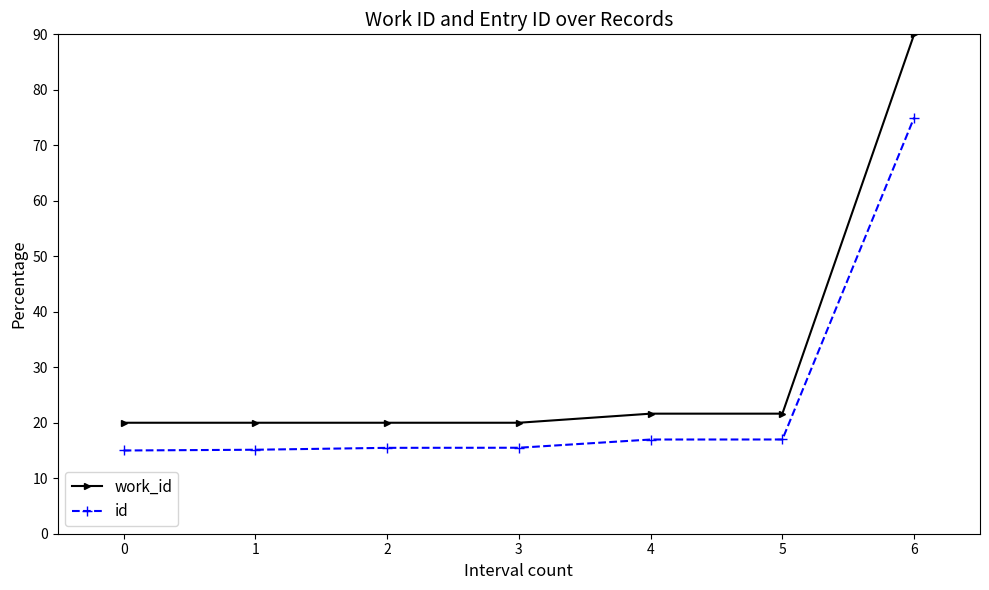

Which series has the widest spread of values?

work_id